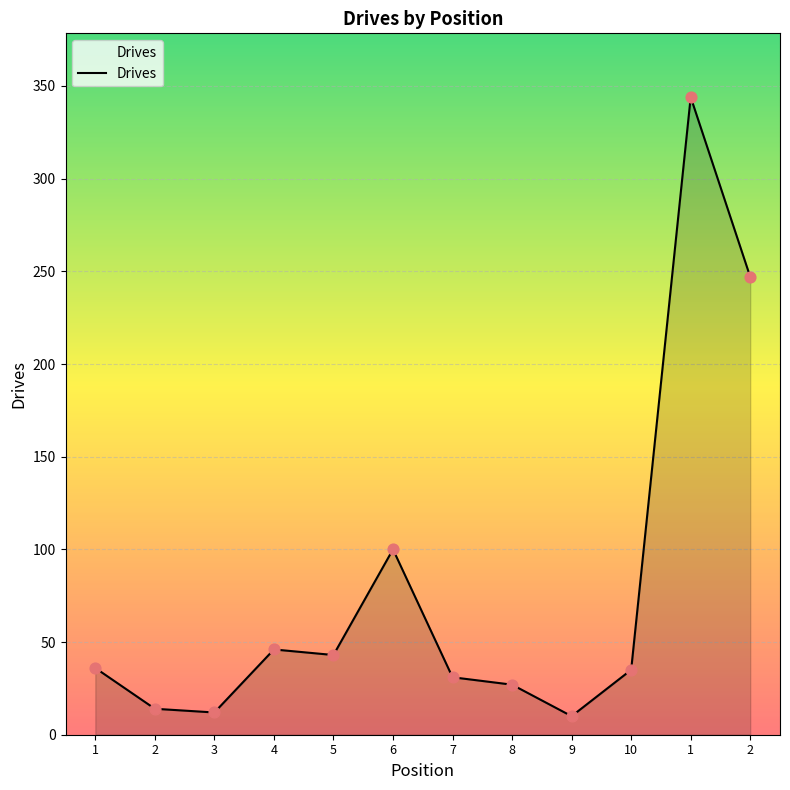

How many lines are shown in the chart?

1